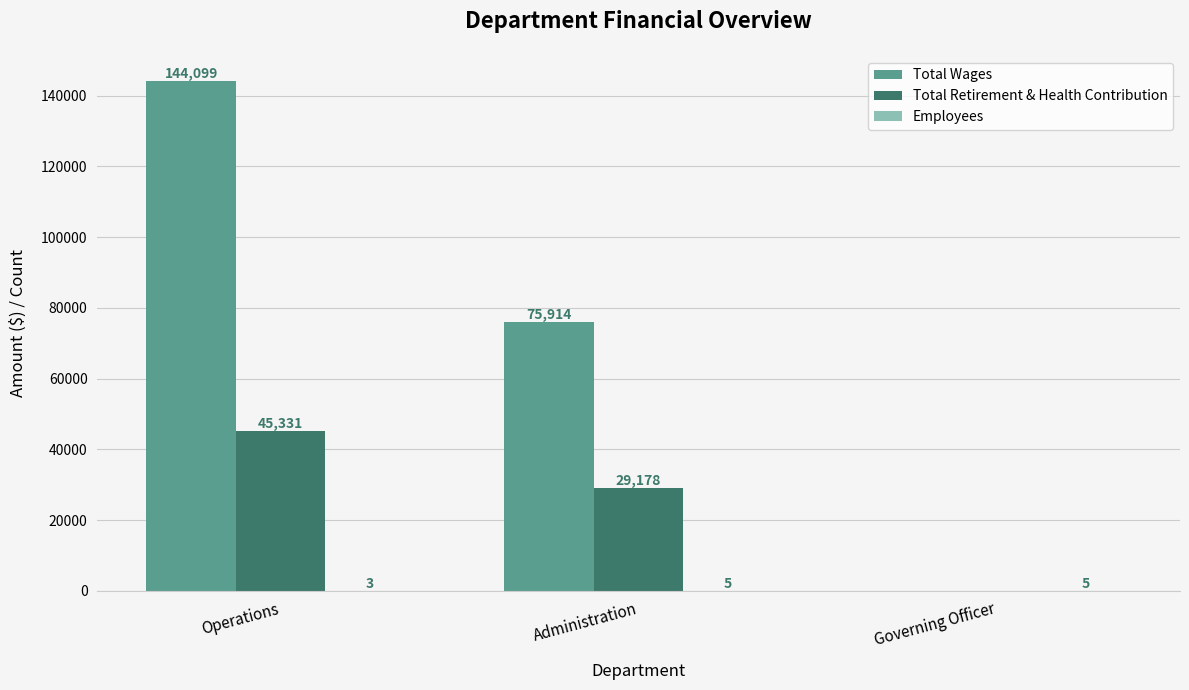

Is it true that Total Retirement & Health Contribution equals 44985 at Administration?

False